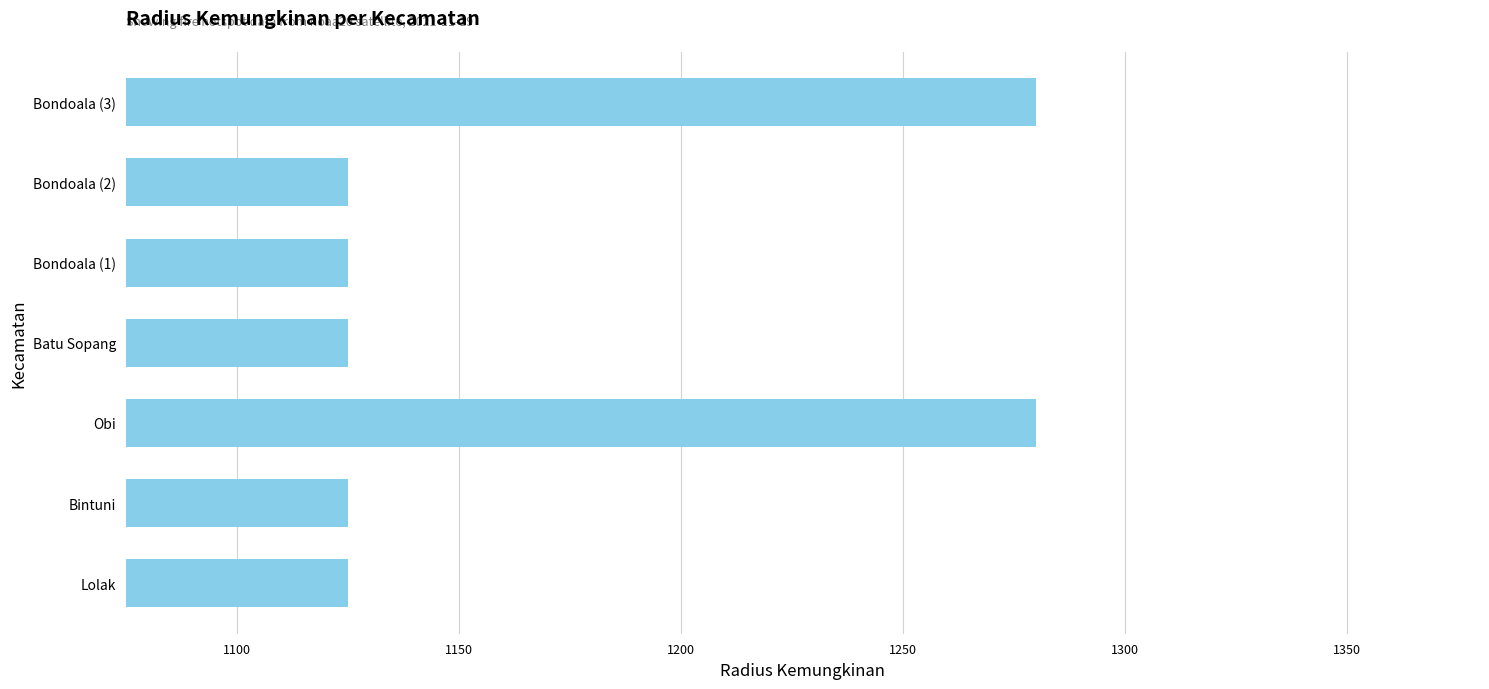

What is the average value?

1169